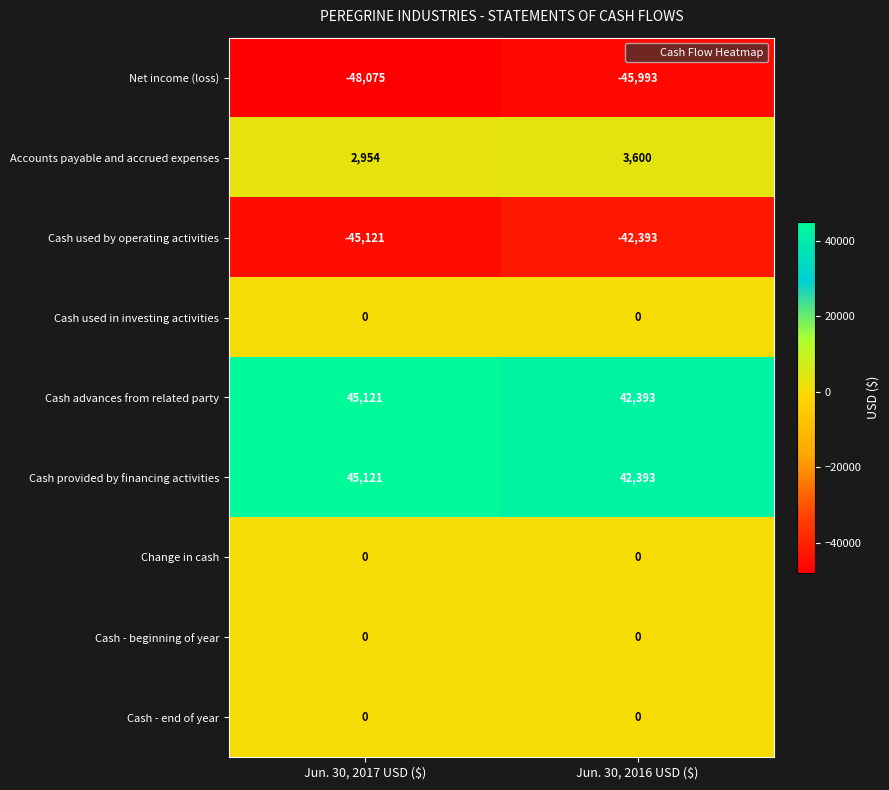

What is the difference between the highest and lowest values at Jun. 30, 2016 USD ($)?

88386